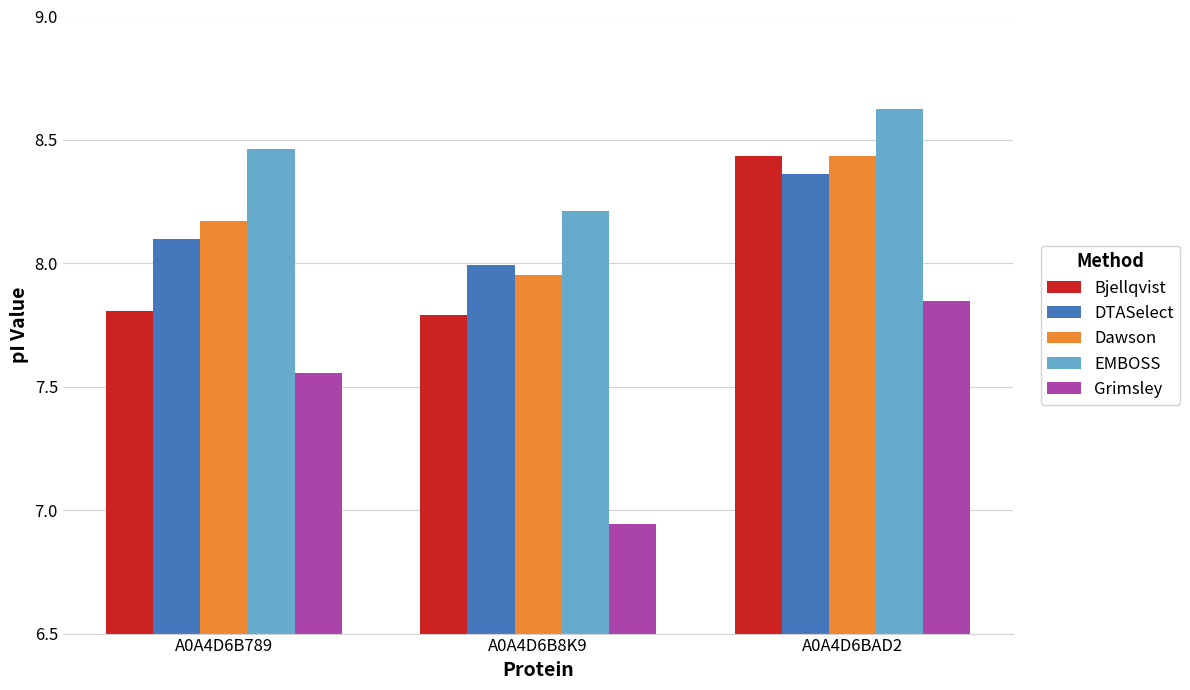

Which series changed the most between A0A4D6B789 and A0A4D6BAD2?

Bjellqvist